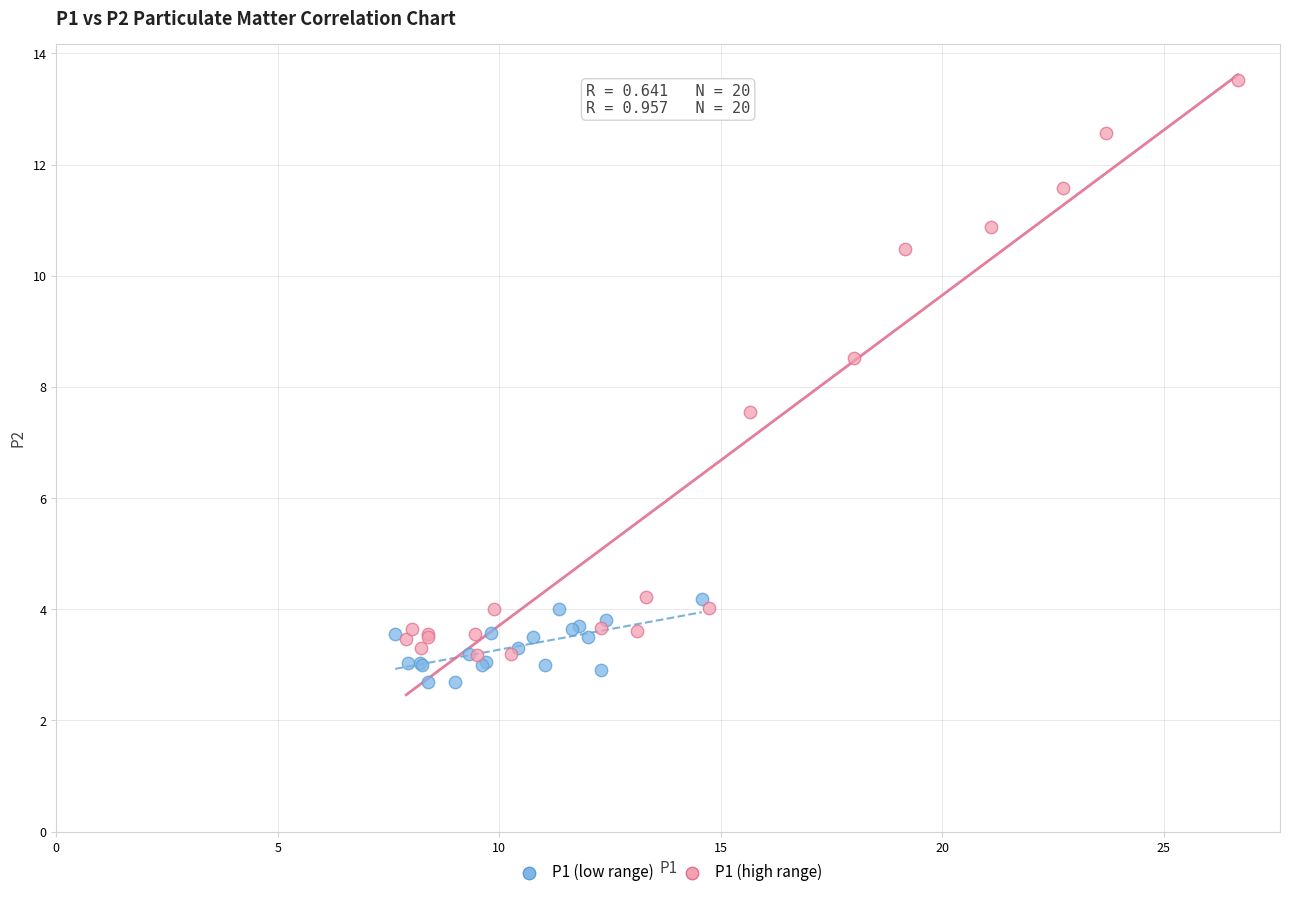

Which series contains the lowest Y value?

P1 (low range)